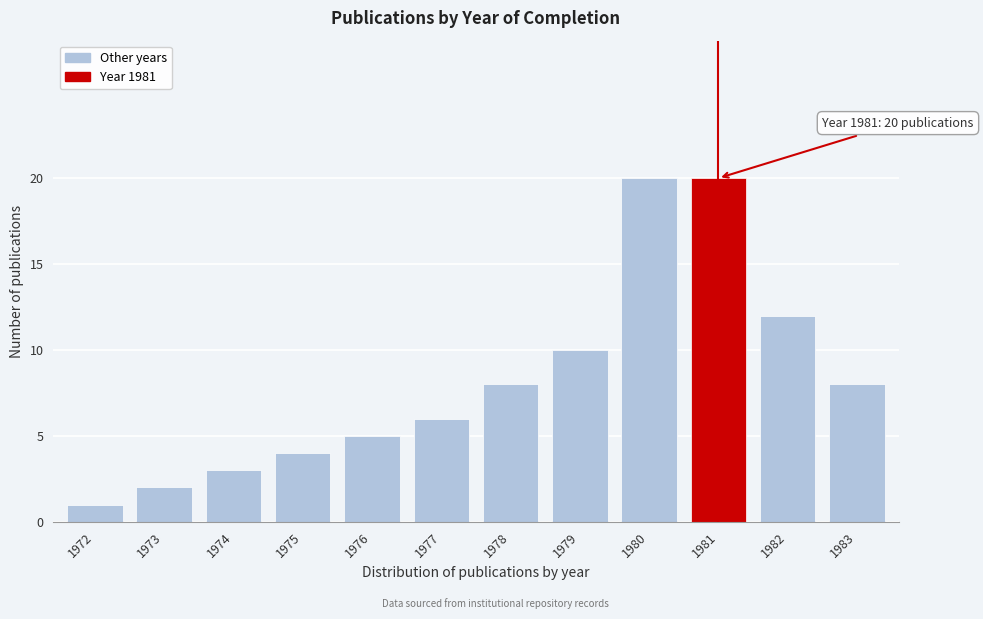

Reading left to right, extract all data points from this chart.

1972=1	1973=2	1974=3	1975=4	1976=5	1977=6	1978=8	1979=10	1980=20	1981=20	1982=12	1983=8